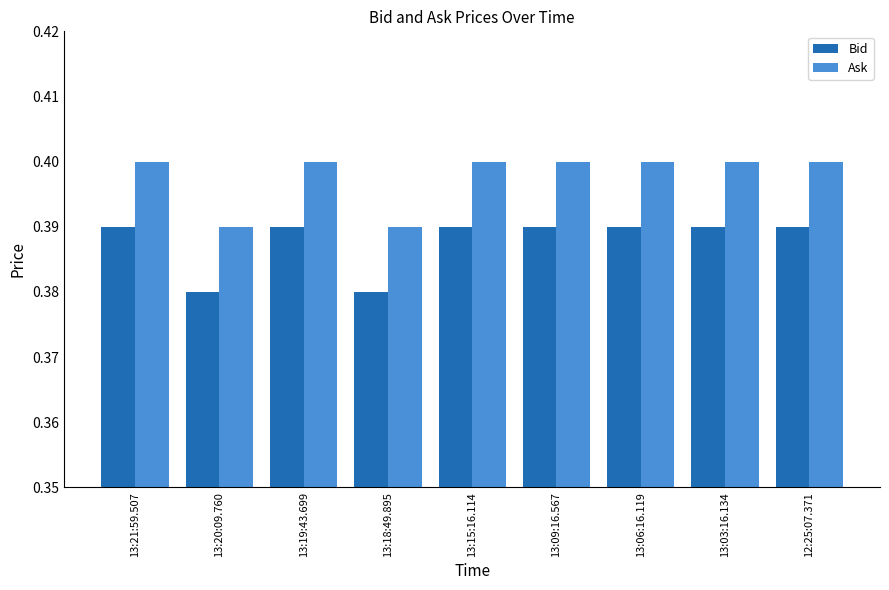

What are all the series names shown in the legend?

Bid, Ask